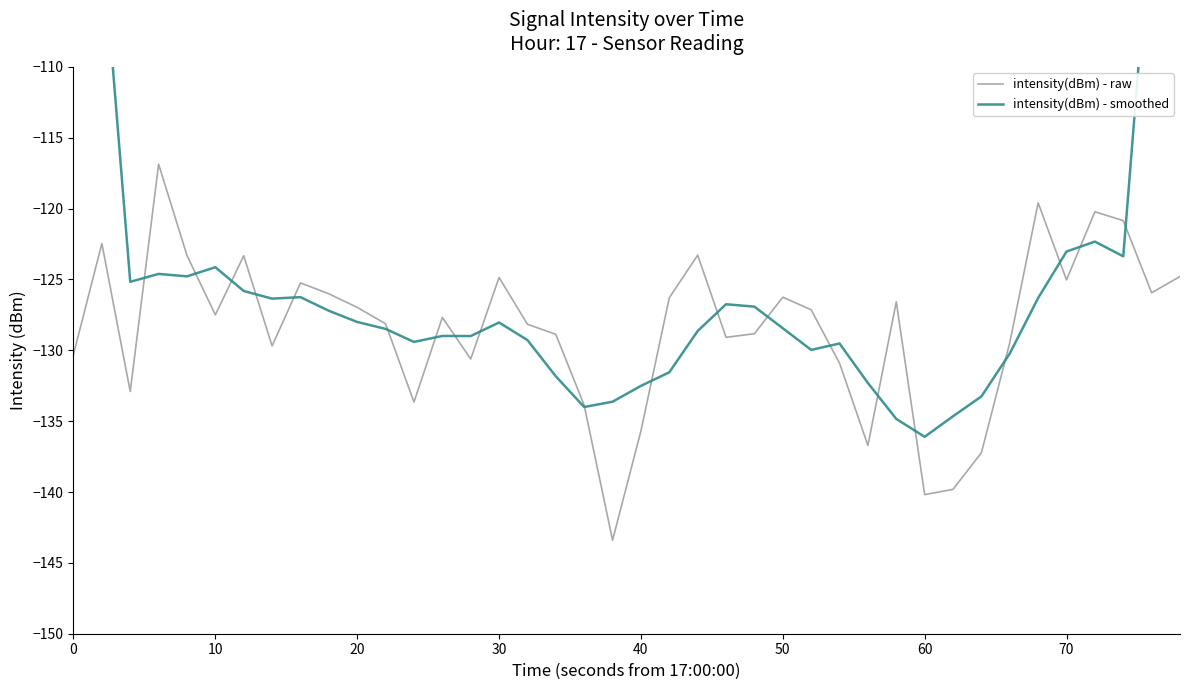

In intensity(dBm) - raw, how many points are higher than both neighbors (excluding endpoints)?

11